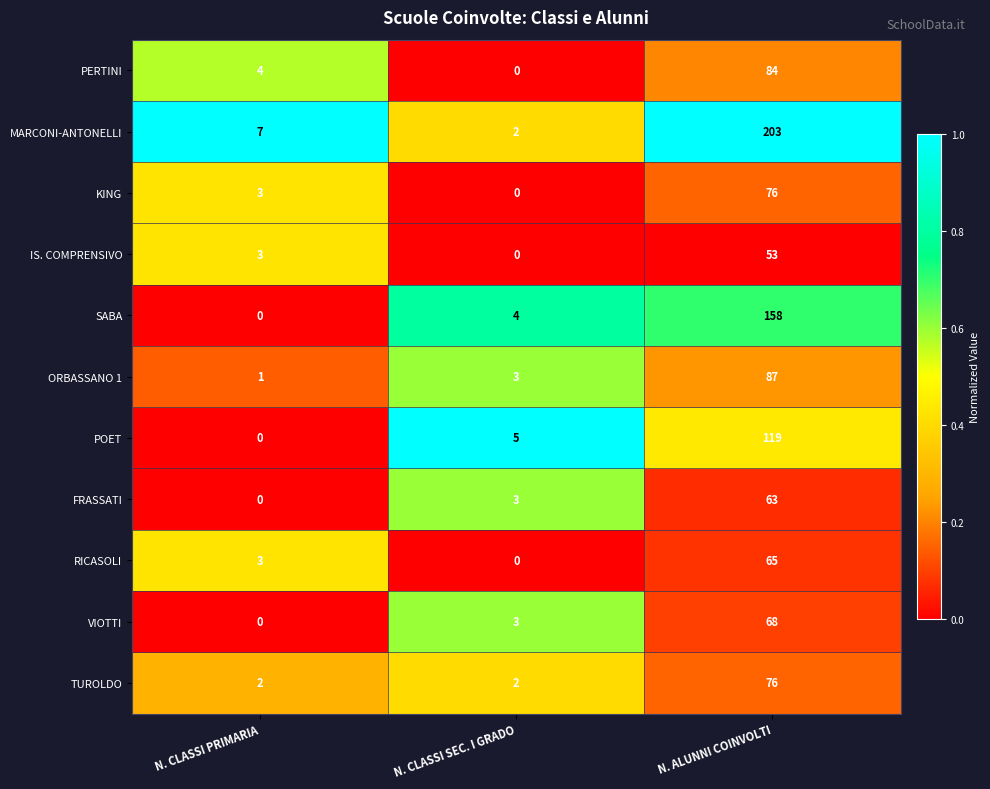

Which series has the largest range (max minus min)?

MARCONI-ANTONELLI